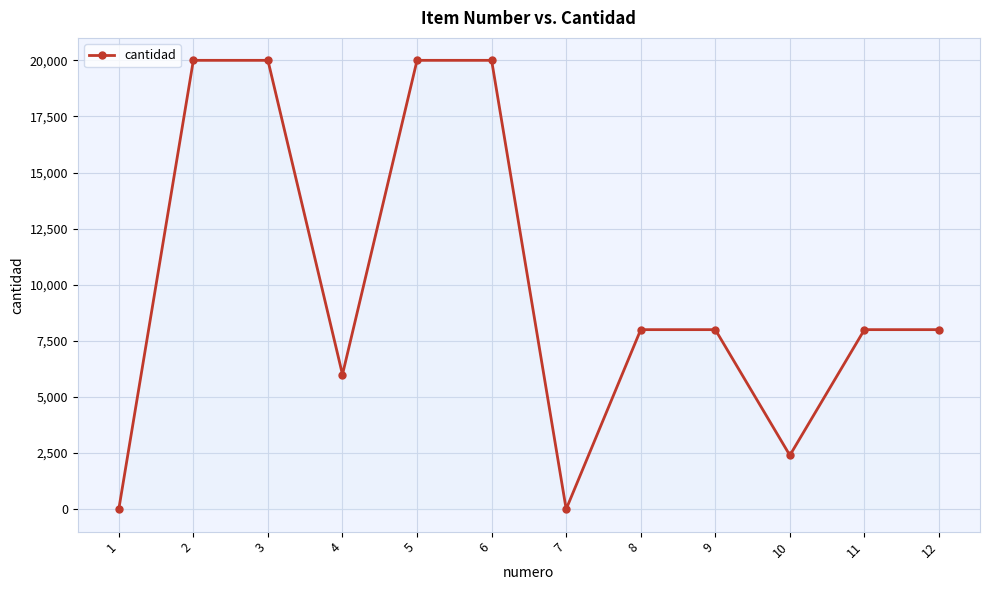

How many categories are shown in the chart?

12